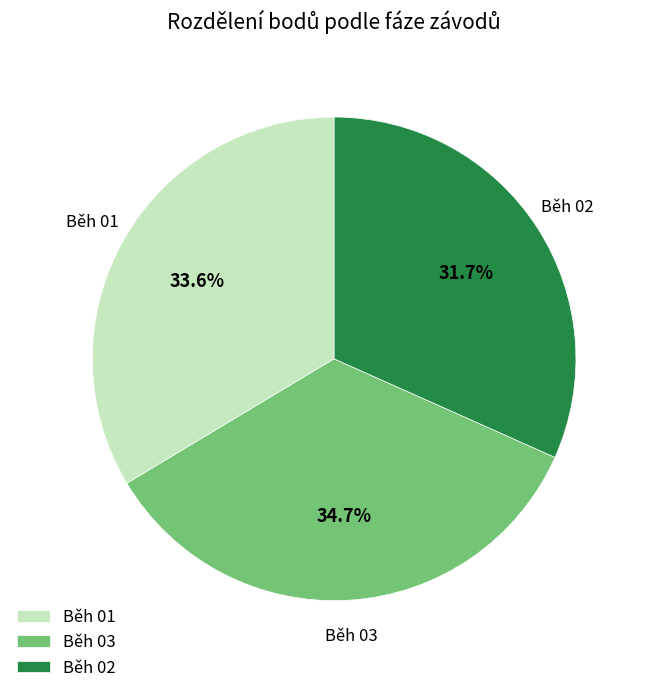

True or false: Běh 02 accounts for 12% of the total.

False